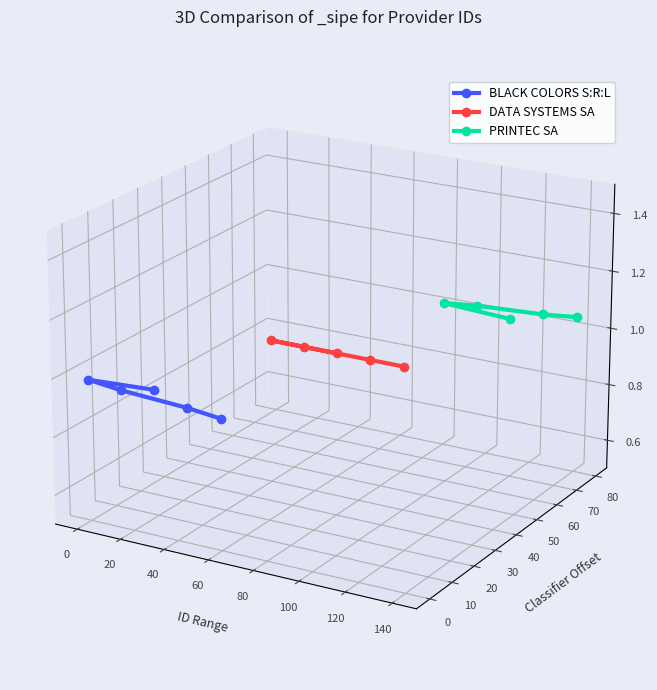

What is the label of the 3rd point from the left?

20